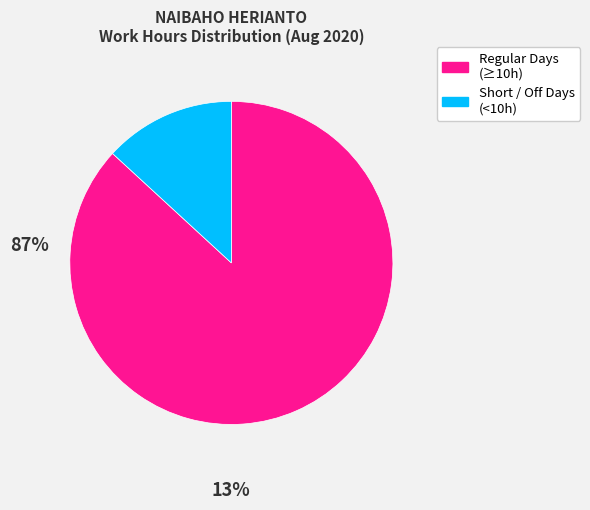

Does any single category account for the majority?

Yes